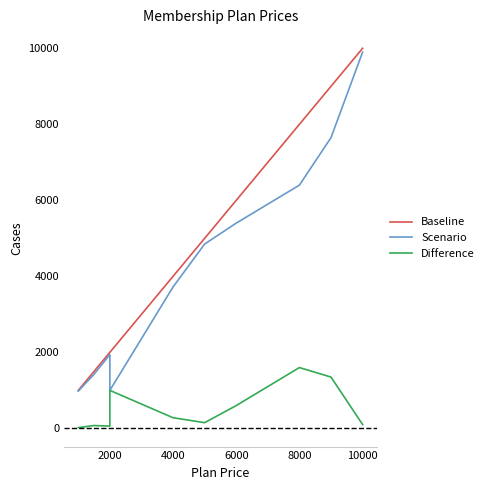

How many data points in Baseline are less than 4000?

5